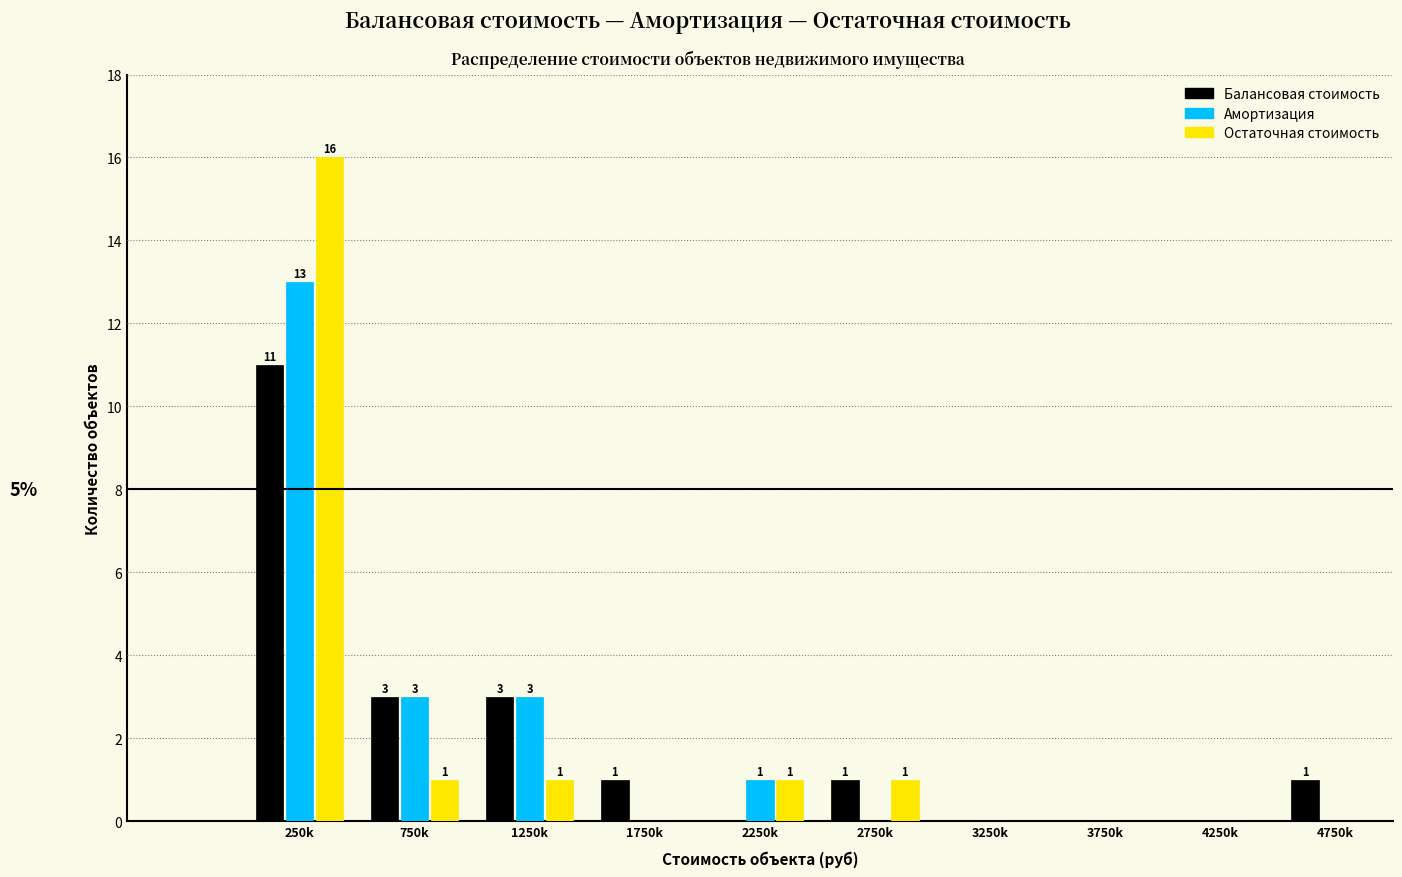

Reading right to left, extract all data points from this chart.

Балансовая стоимость: 4750k=1	4250k=0	3750k=0	3250k=0	2750k=1	2250k=0	1750k=1	1250k=3	750k=3	250k=11
Амортизация: 4750k=0	4250k=0	3750k=0	3250k=0	2750k=0	2250k=1	1750k=0	1250k=3	750k=3	250k=13
Остаточная стоимость: 4750k=0	4250k=0	3750k=0	3250k=0	2750k=1	2250k=1	1750k=0	1250k=1	750k=1	250k=16